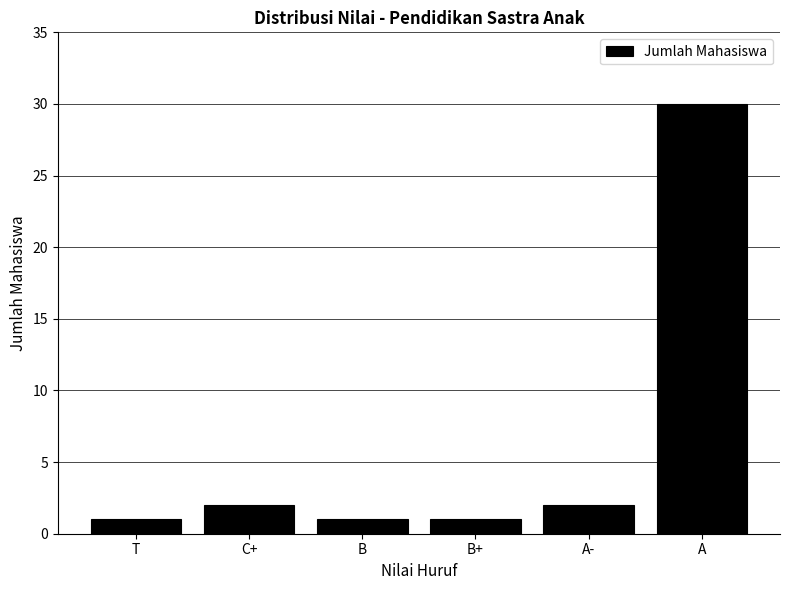

True or false: the data shows 30 at A.

True